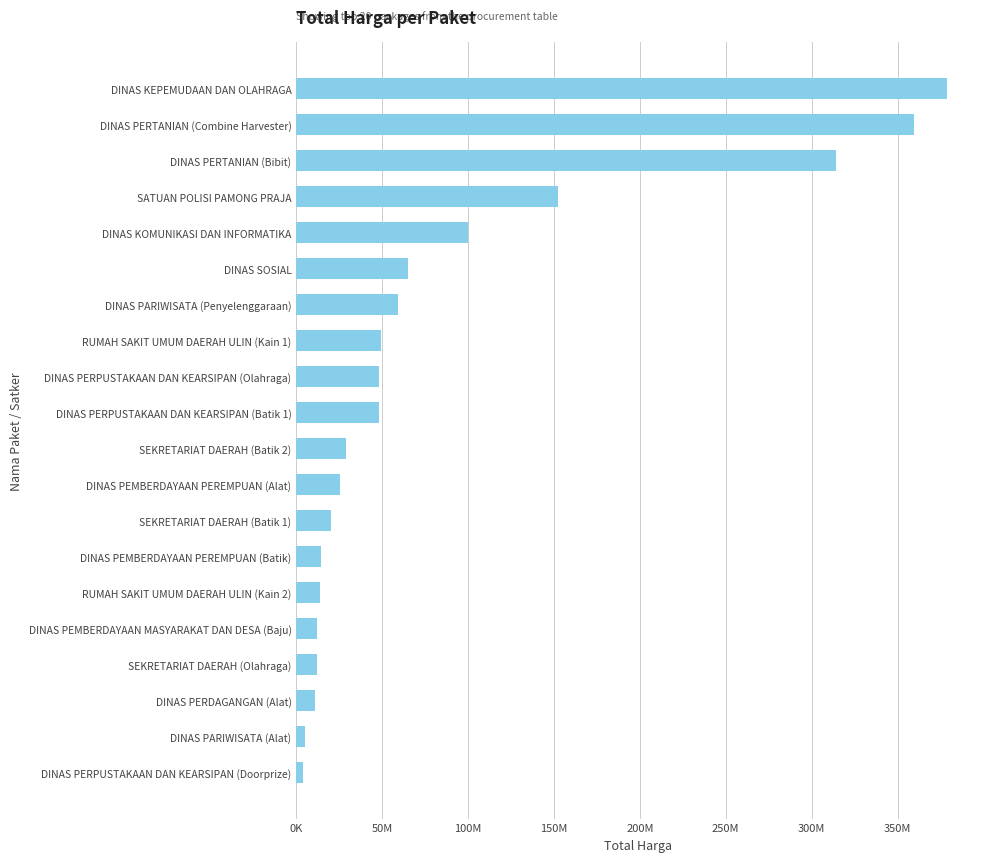

Are the bars horizontal?

Yes